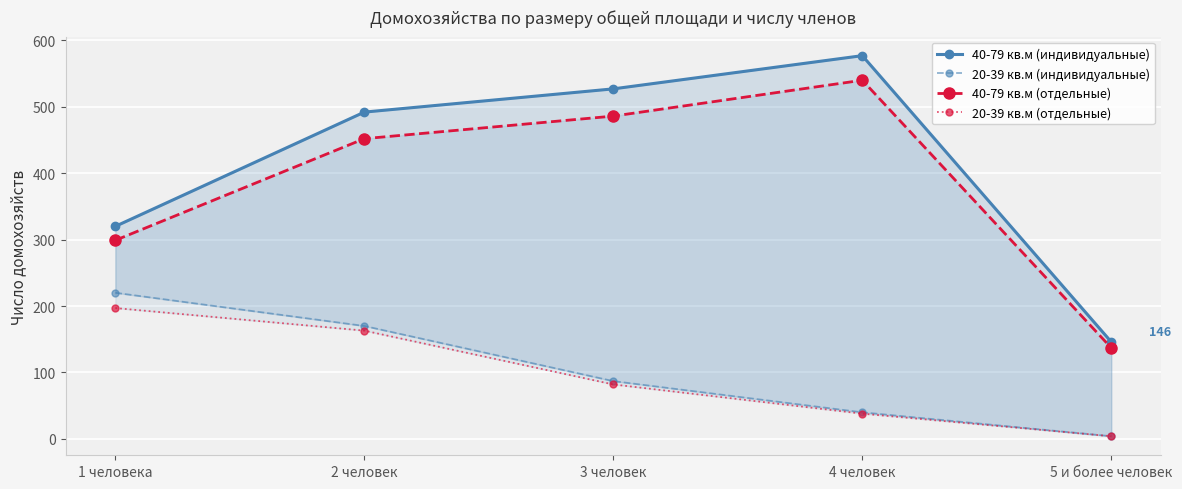

At 1 человека, list the series in order from smallest to largest.

20-39 кв.м (отдельные), 20-39 кв.м (индивидуальные), 40-79 кв.м (отдельные), 40-79 кв.м (индивидуальные)